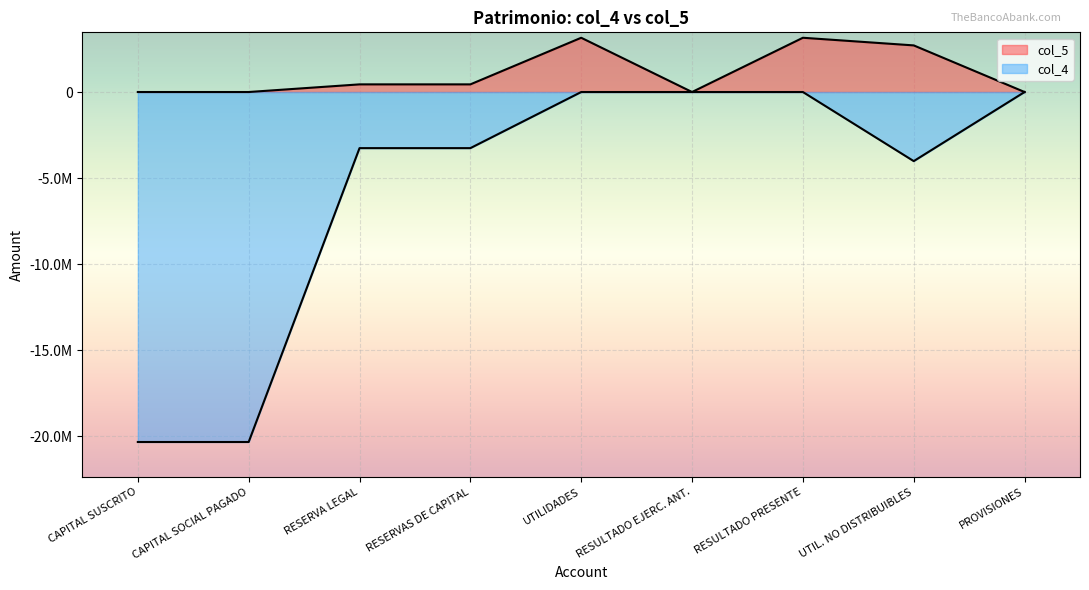

Does the chart display data point markers on the line(s)?

No